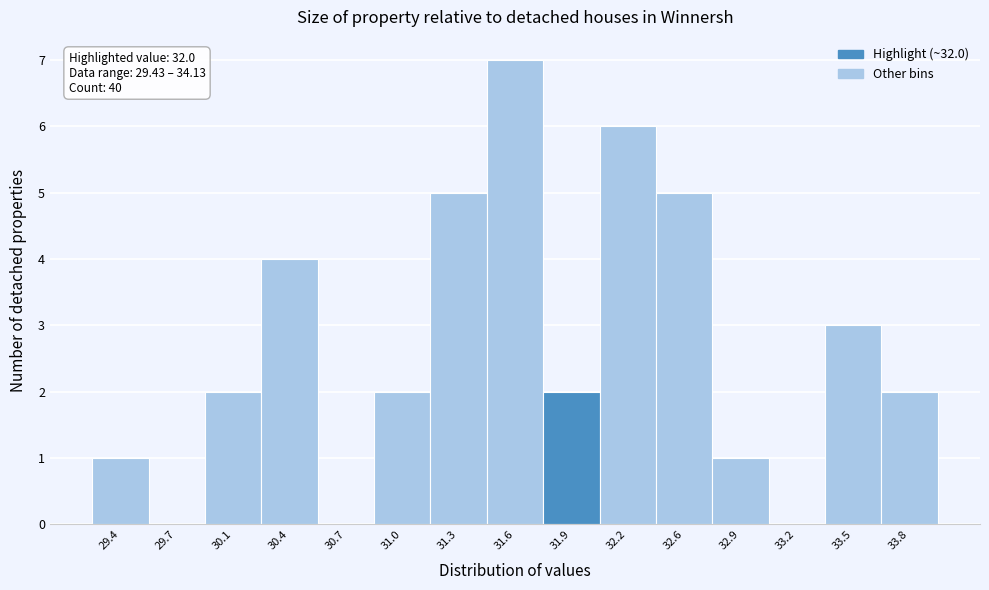

Reading left to right, transcribe all the data shown in this chart.

29.4=1	29.7=0	30.1=2	30.4=4	30.7=0	31.0=2	31.3=5	31.6=7	31.9=2	32.2=6	32.6=5	32.9=1	33.2=0	33.5=3	33.8=2